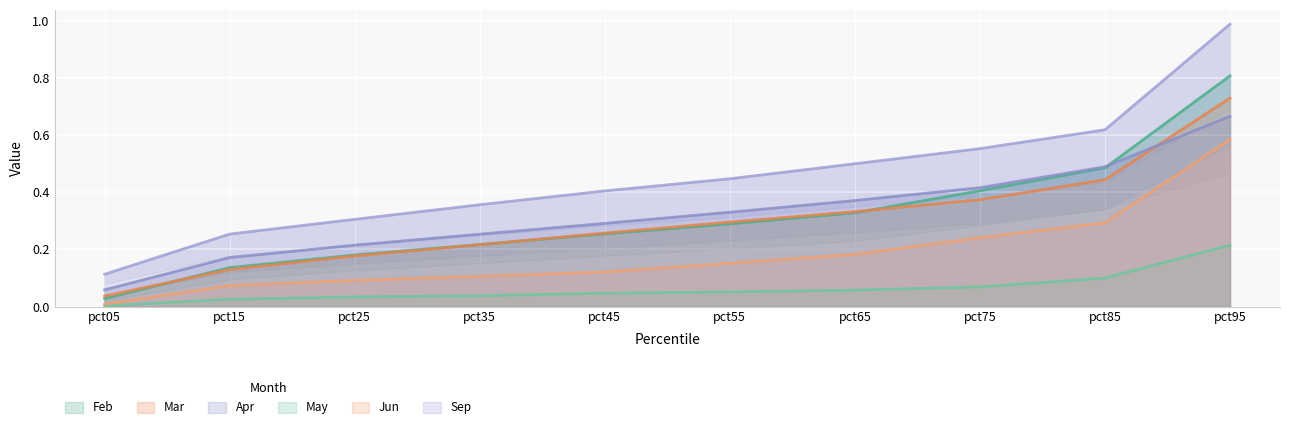

What is the total value across all series at pct15?

0.8